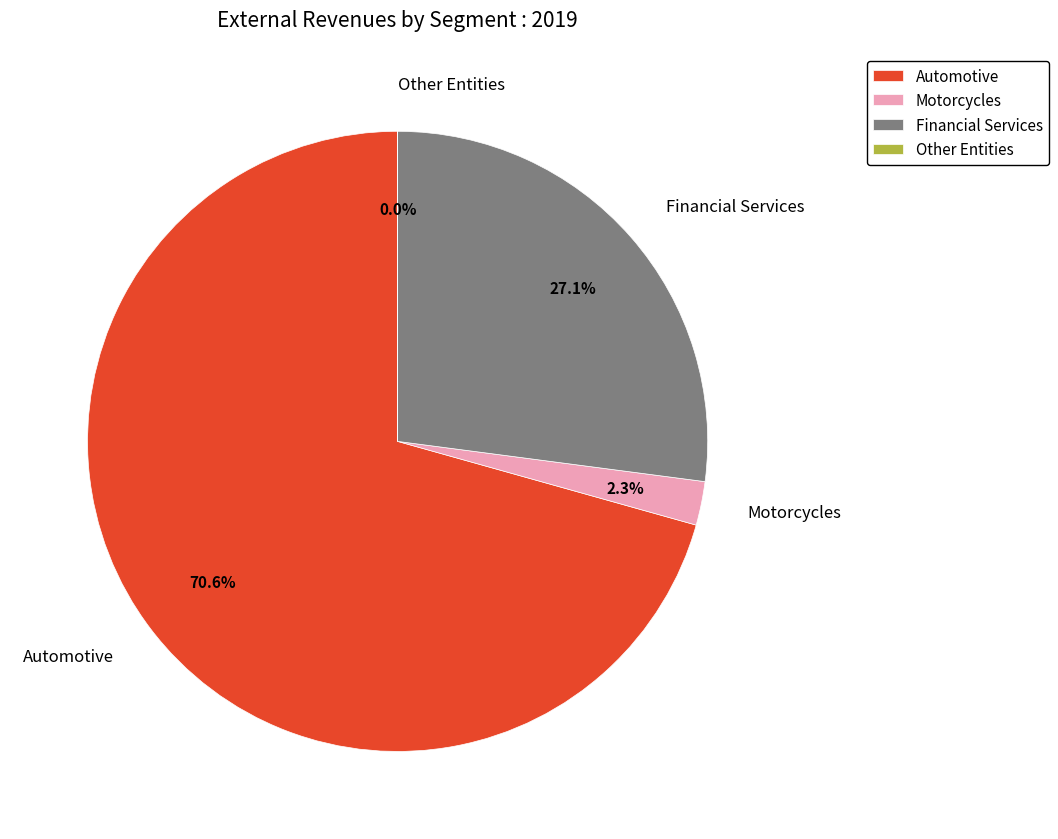

To the nearest percent, what portion does Motorcycles represent?

2%